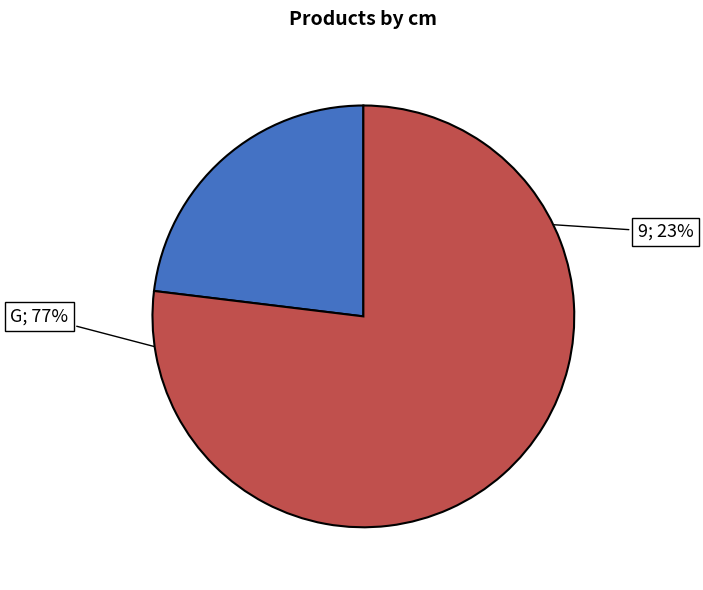

To the nearest percent, what percentage of the pie is G?

77%